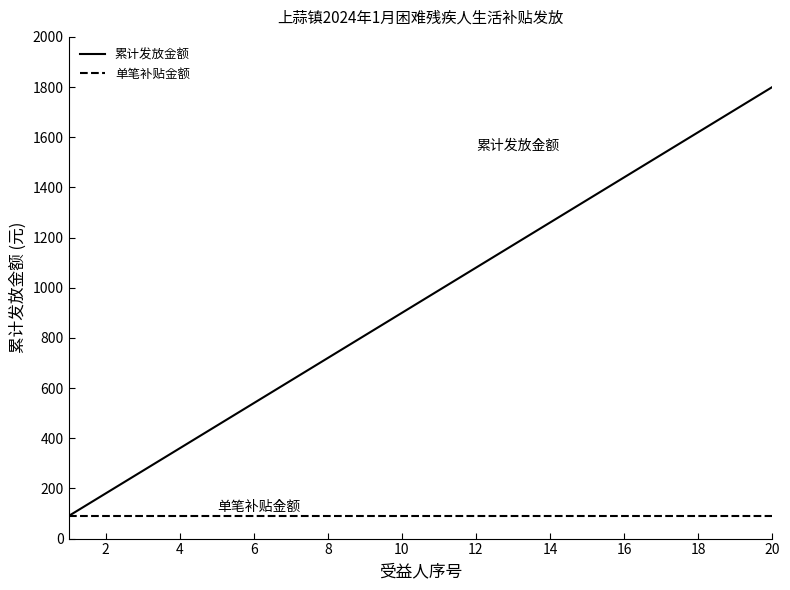

Which series has the largest range (max minus min)?

累计发放金额